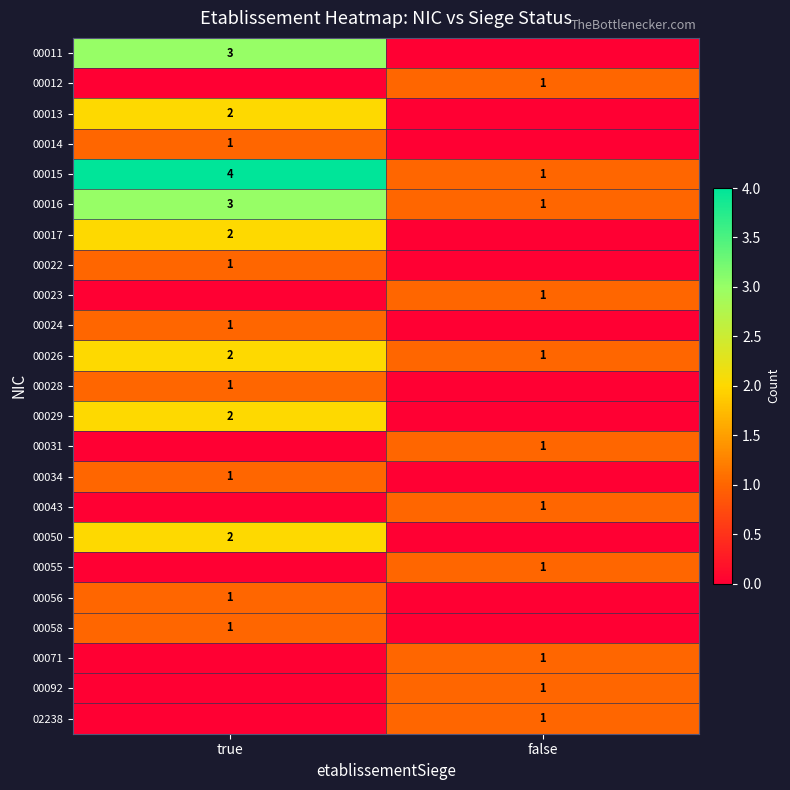

What is the minimum value for 00016?

1